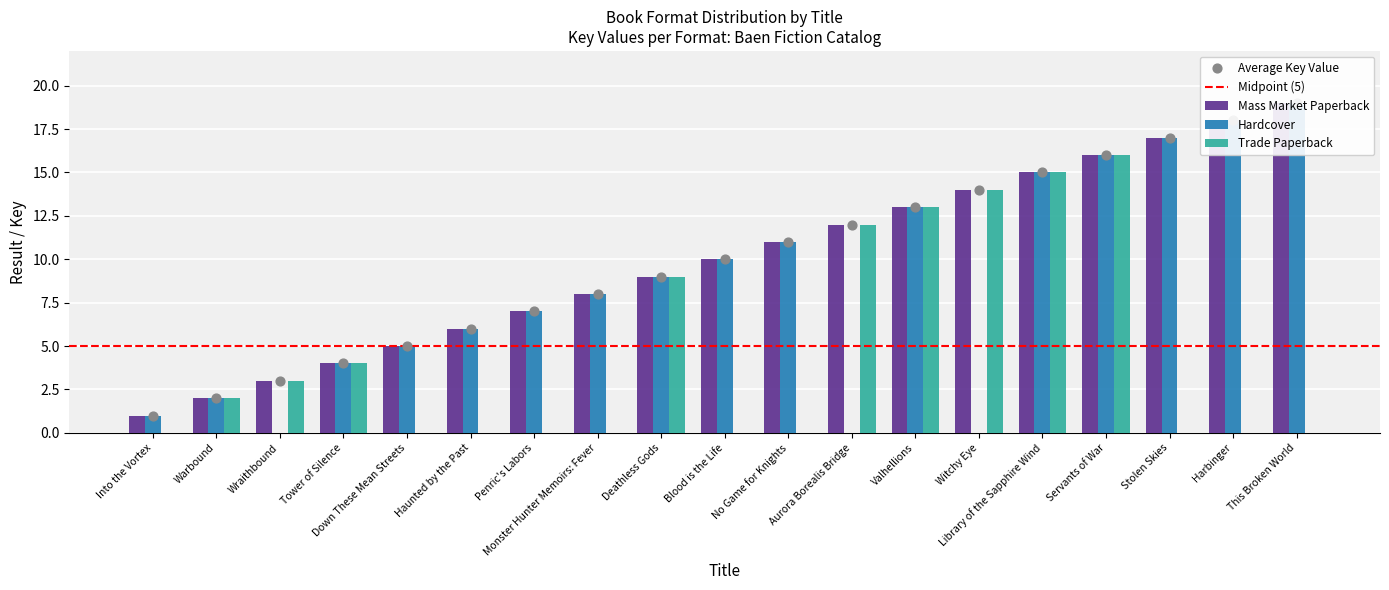

Is the value of Mass Market Paperback at Harbinger greater than the value of Hardcover at Harbinger?

No